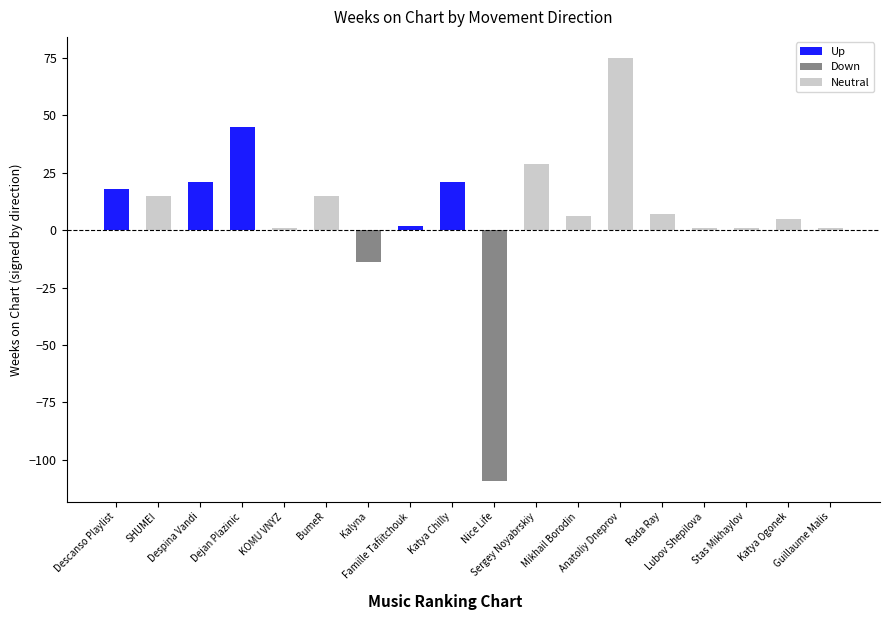

The value at SHUMEI is 15. True or false?

True